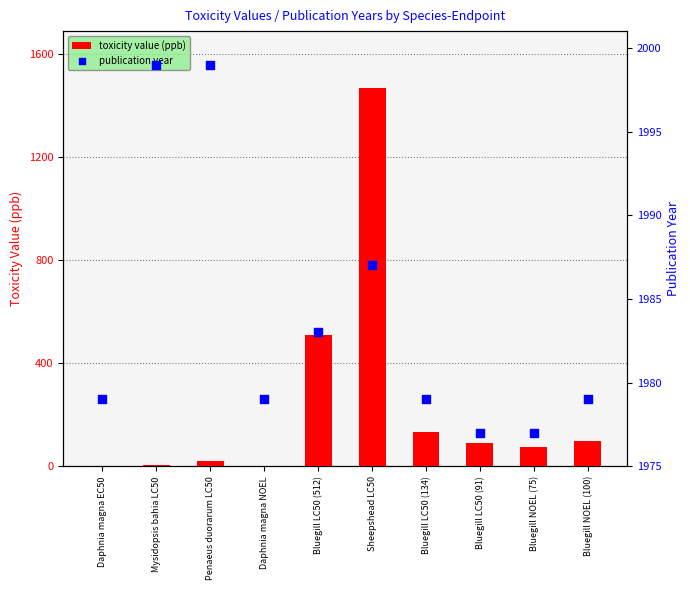

Which series has the largest Y range (max minus min)?

toxicity value (ppb)